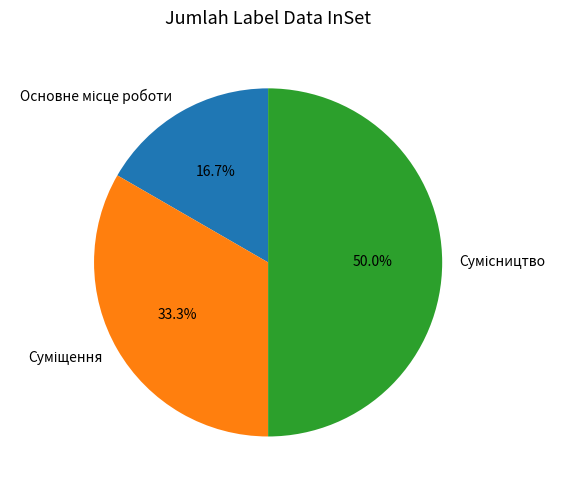

How many segments does this pie chart have?

3